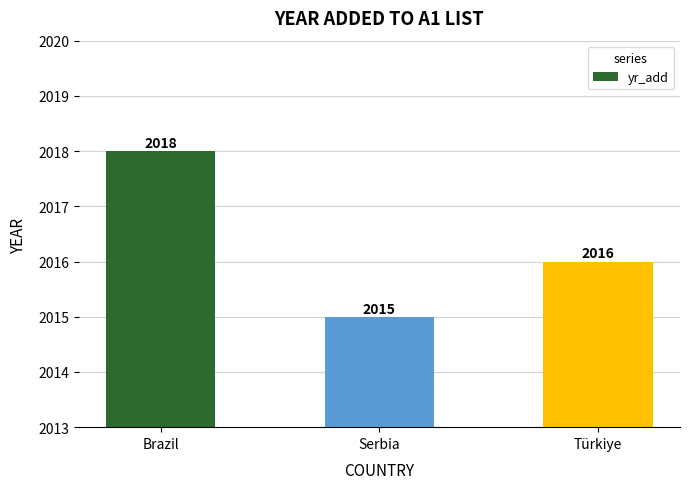

What is the change in value from Brazil to Türkiye?

-2